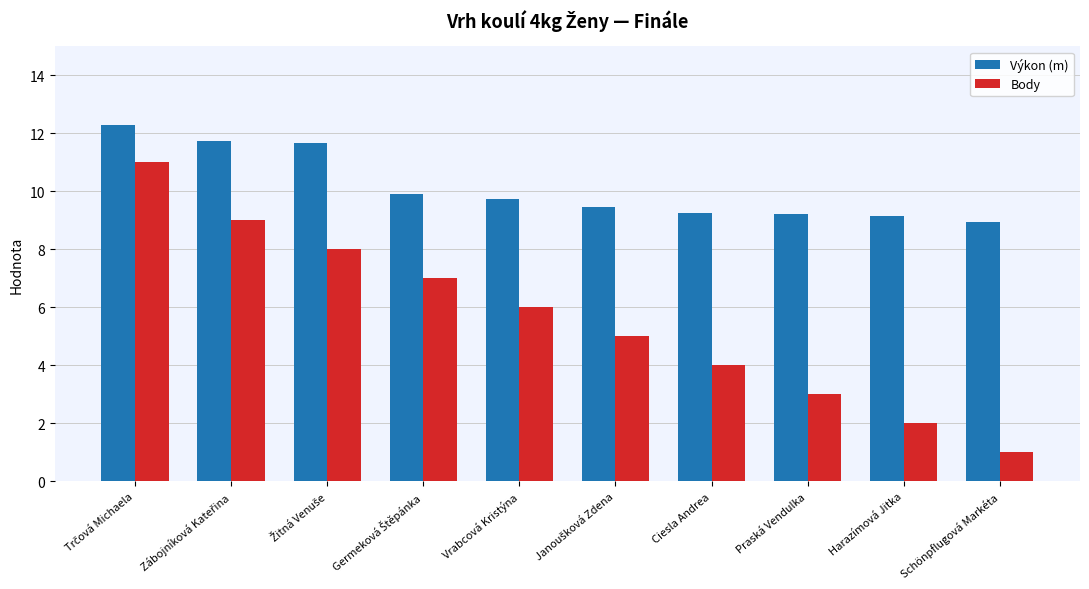

List the series in order of their peak value, lowest first.

Body, Výkon (m)